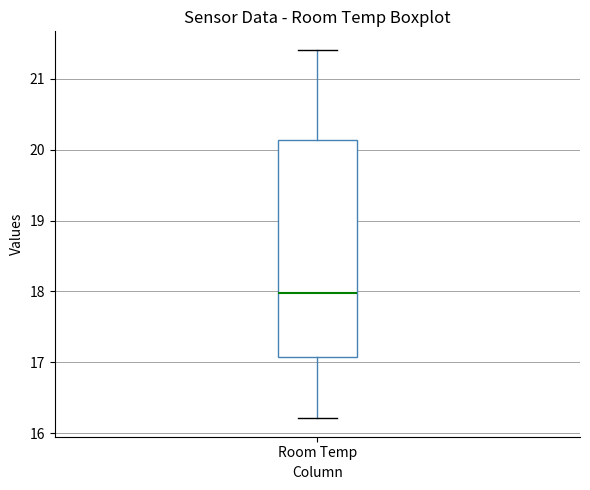

Transcribe this box plot: give where the median line is, the range the box spans, and where the two whiskers end, as read against the y-axis. The values are not printed on the chart, so give them approximately, as read against the axis.

median 18.0, box 17.1 to 20.1, whiskers 16.2 to 21.4